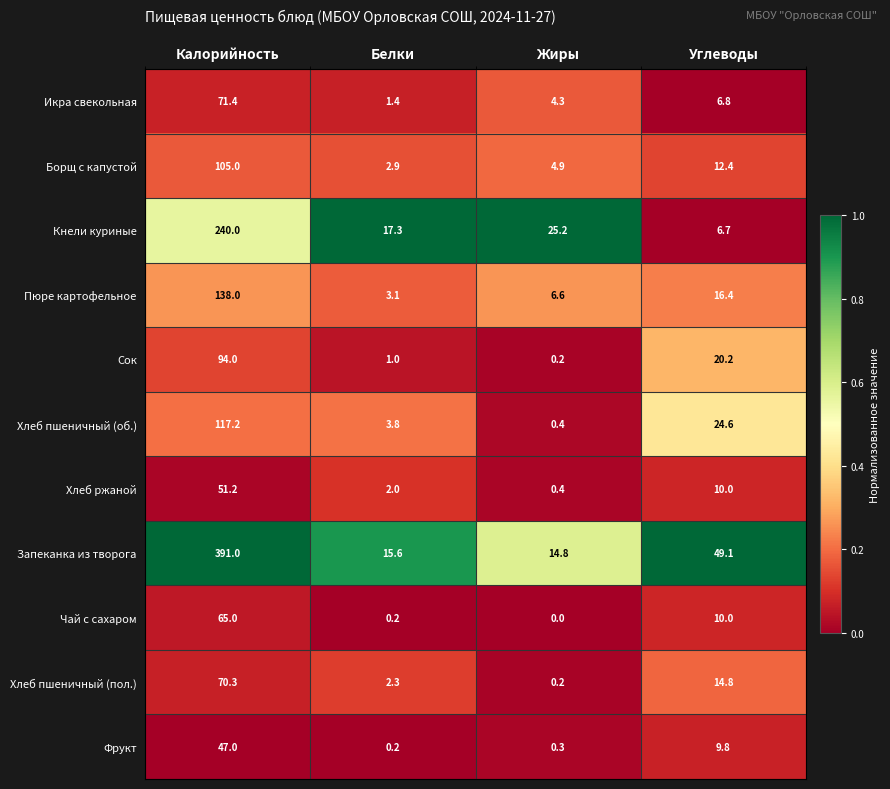

What is the greatest value displayed?

391.0